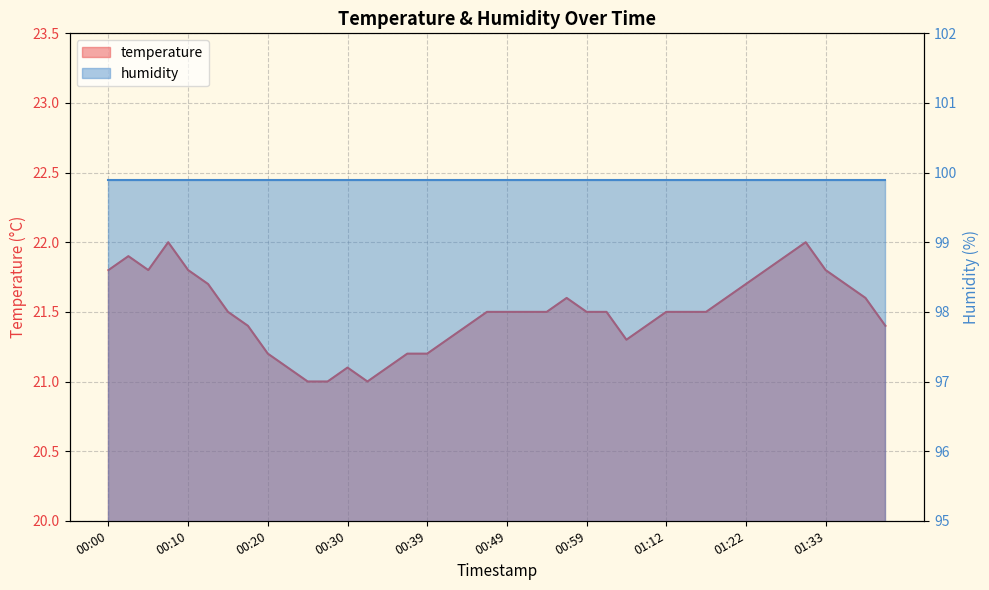

What is the label of the 13th point from the left?

00:30